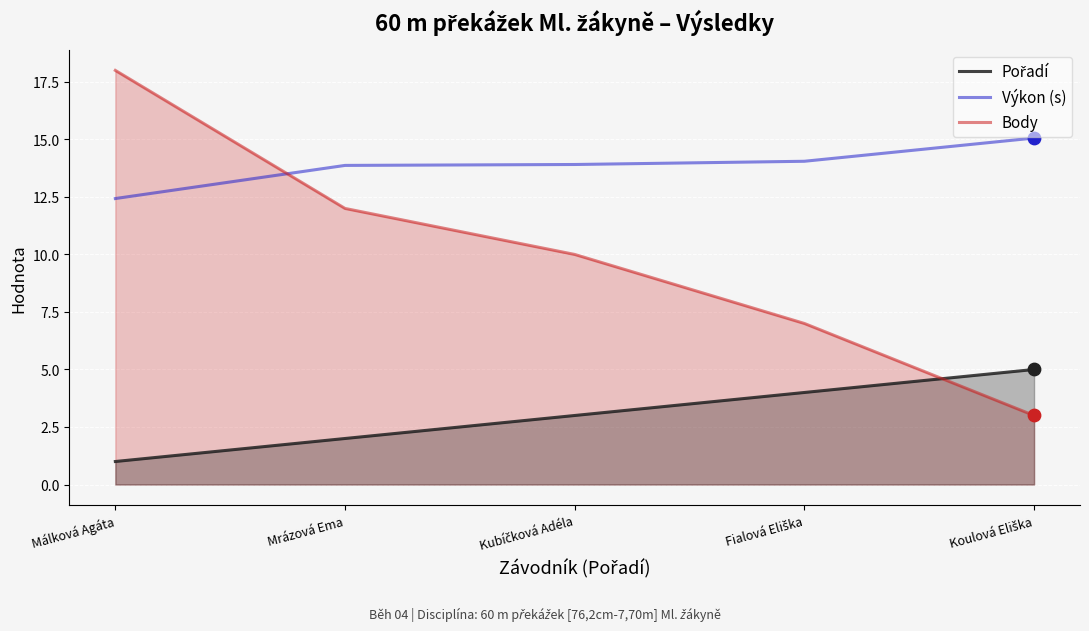

Is the value of Pořadí at Koulová Eliška greater than the value of Výkon (s) at Fialová Eliška?

No